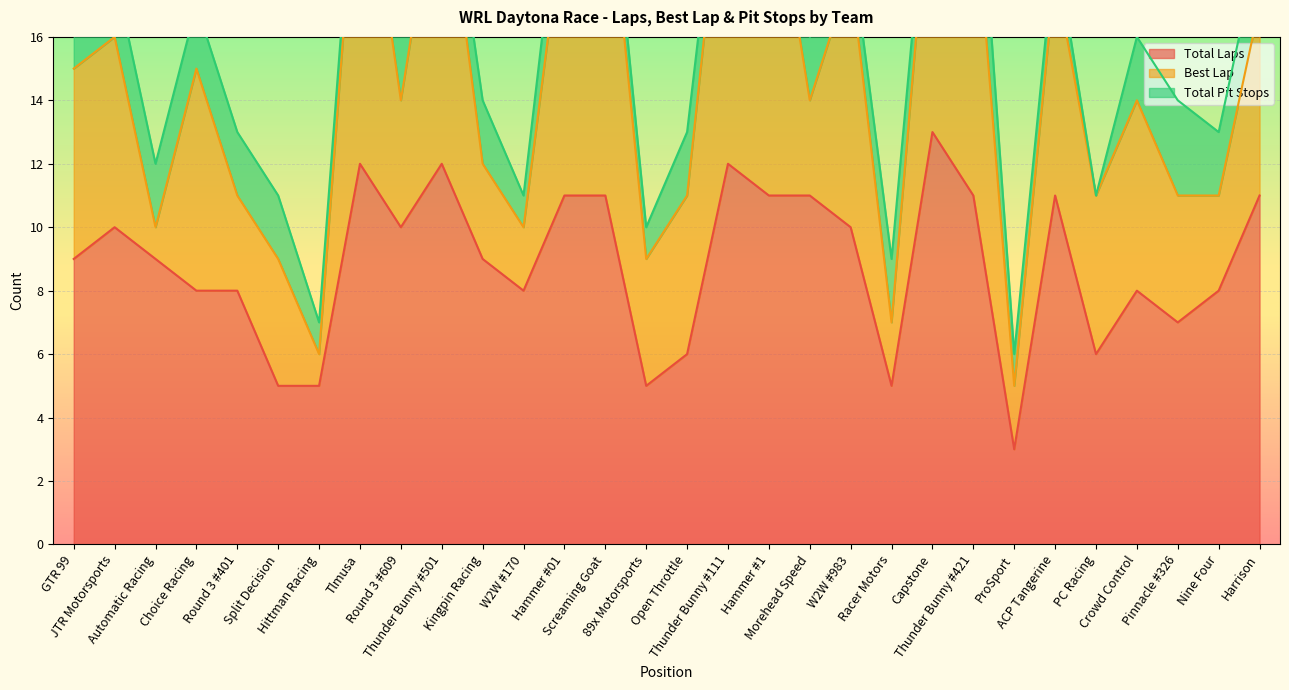

In Total Laps, how many points are lower than both neighbors (excluding endpoints)?

7